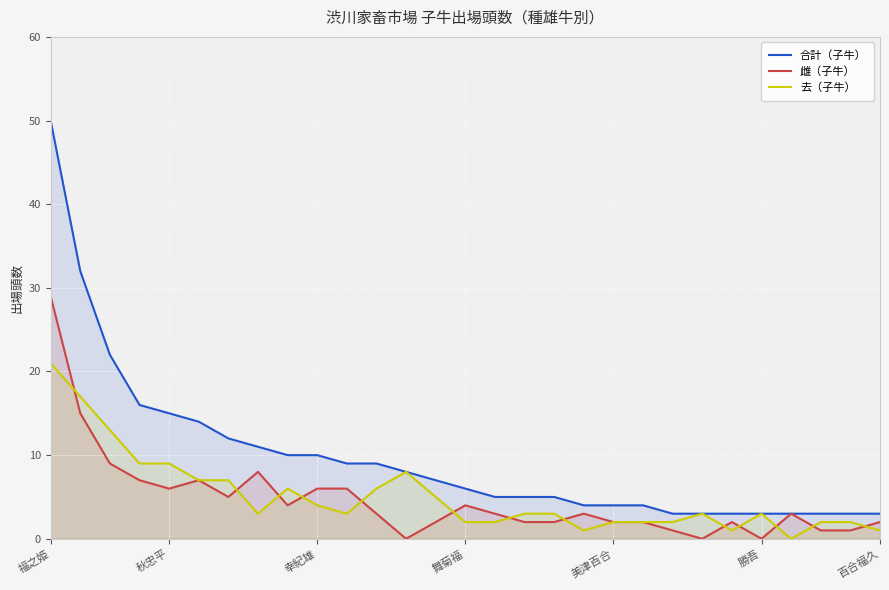

What is the difference between the maximum and minimum values in the 雌（子牛） series?

29